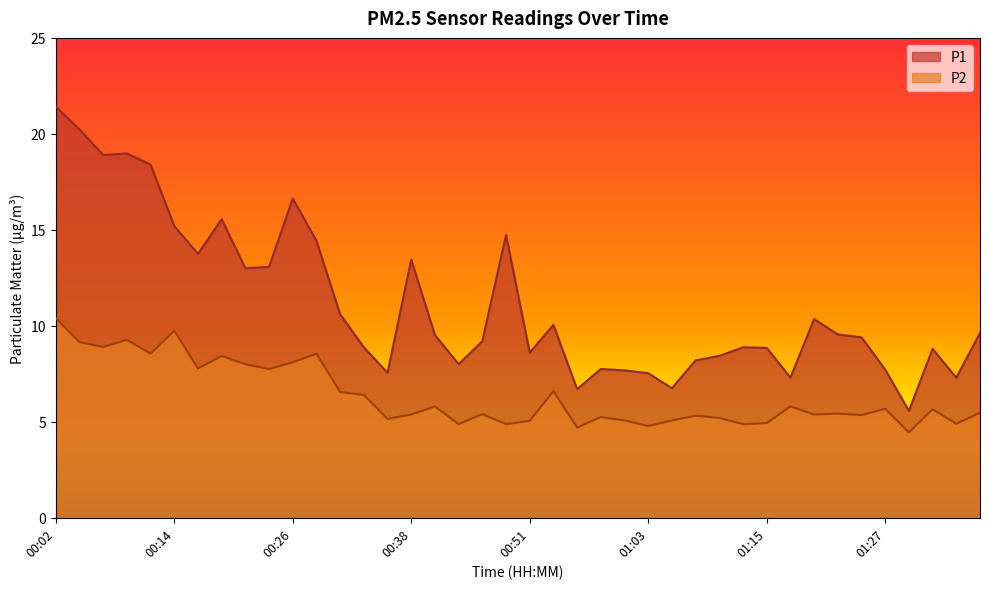

What position from the right is 00:26?

30